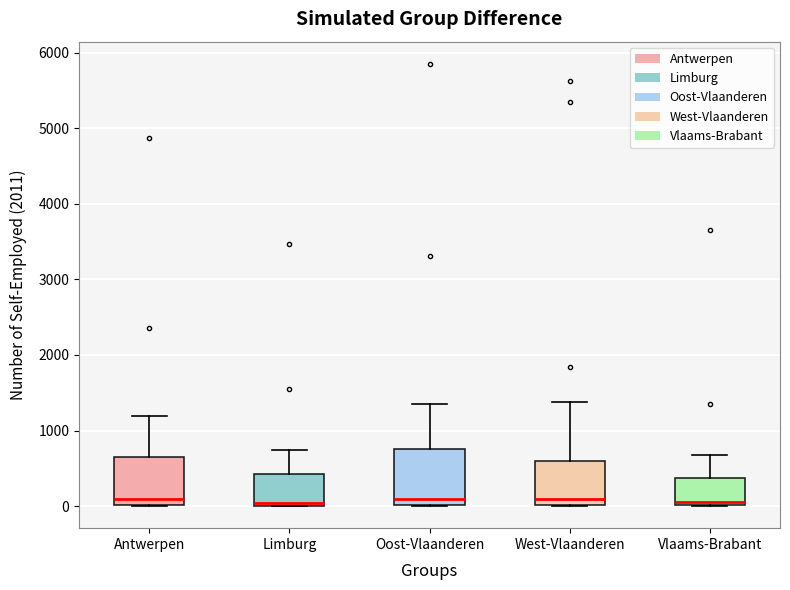

Which box is the tallest, from its lower edge to its upper edge?

Oost-Vlaanderen